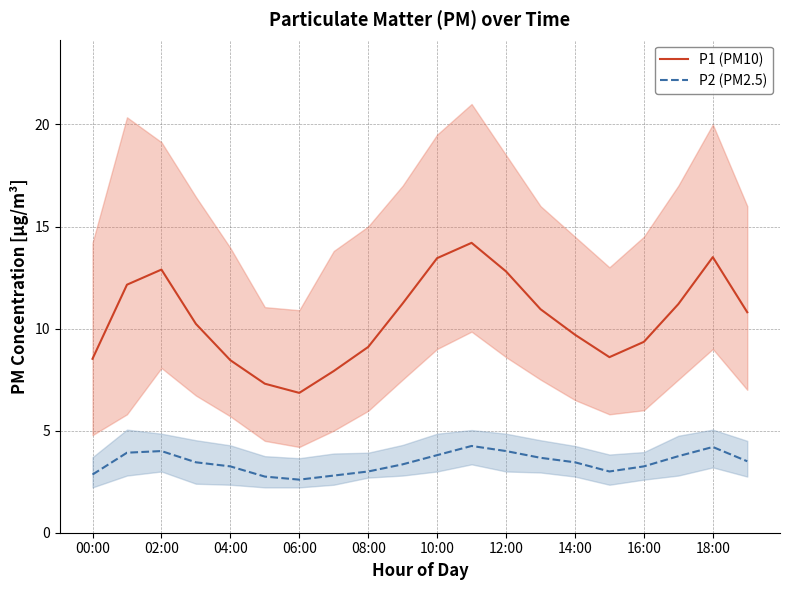

Is the value of P2 (PM2.5) at 14:00 greater than the value of P1 (PM10) at 10:00?

No